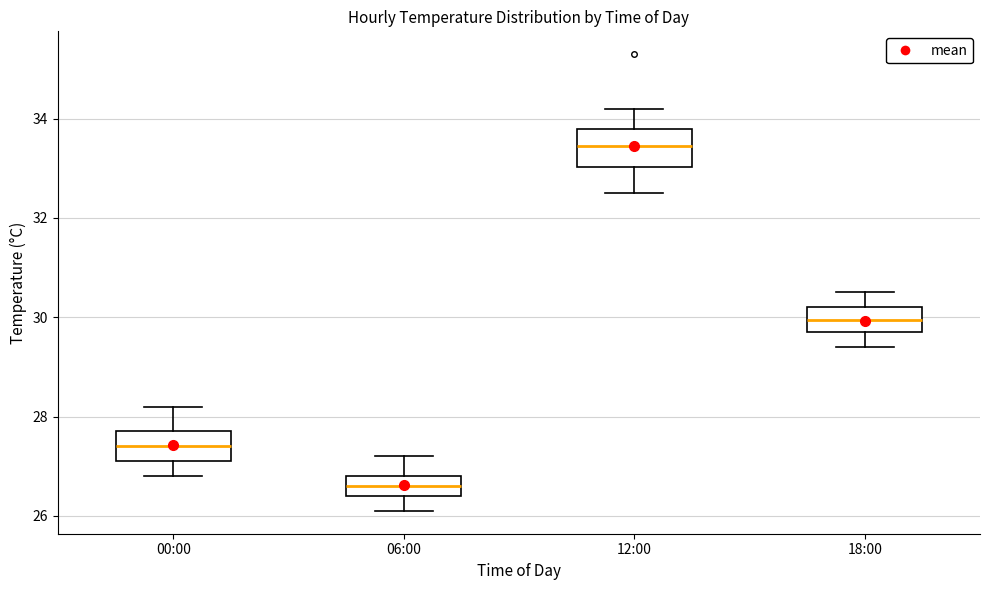

Reading left to right, transcribe this box plot: for each box, give where its median line is, the range the box spans, and where its two whiskers end, as read against the y-axis. The values are not printed on the chart, so give them approximately, as read against the axis.

00:00: median 27.4, box 27.2 to 27.8, whiskers 26.8 to 28.2
06:00: median 26.6, box 26.4 to 26.8, whiskers 26.2 to 27.2
12:00: median 33.4, box 33.0 to 33.8, whiskers 32.6 to 34.2
18:00: median 30.0, box 29.8 to 30.2, whiskers 29.4 to 30.6